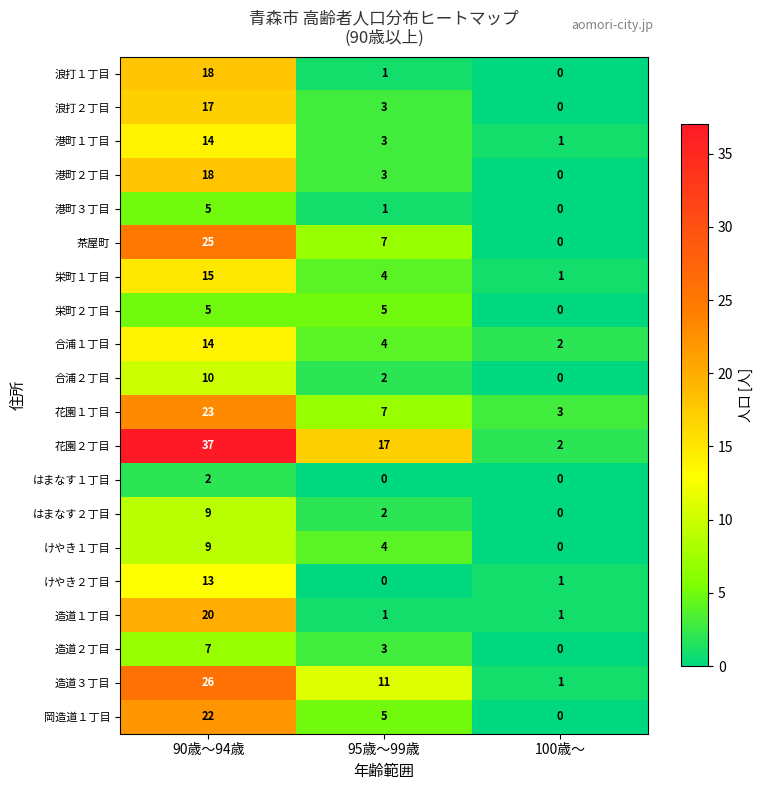

What is the difference between the maximum and minimum values in the 造道３丁目 series?

25